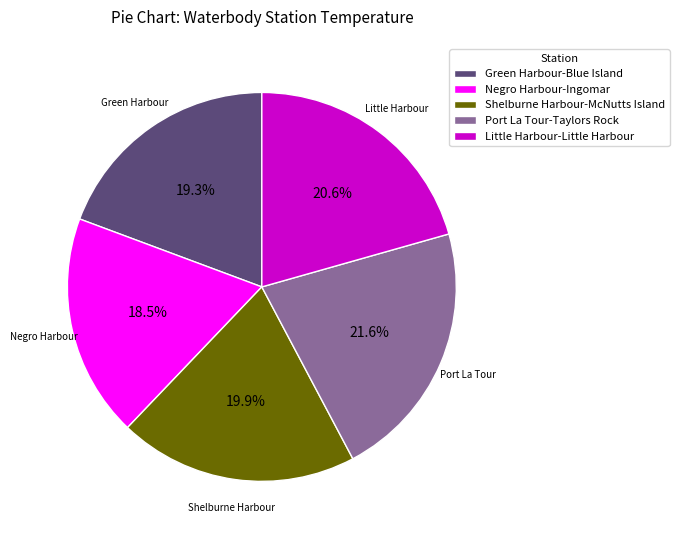

To the nearest percent, what is the average slice percentage?

20%